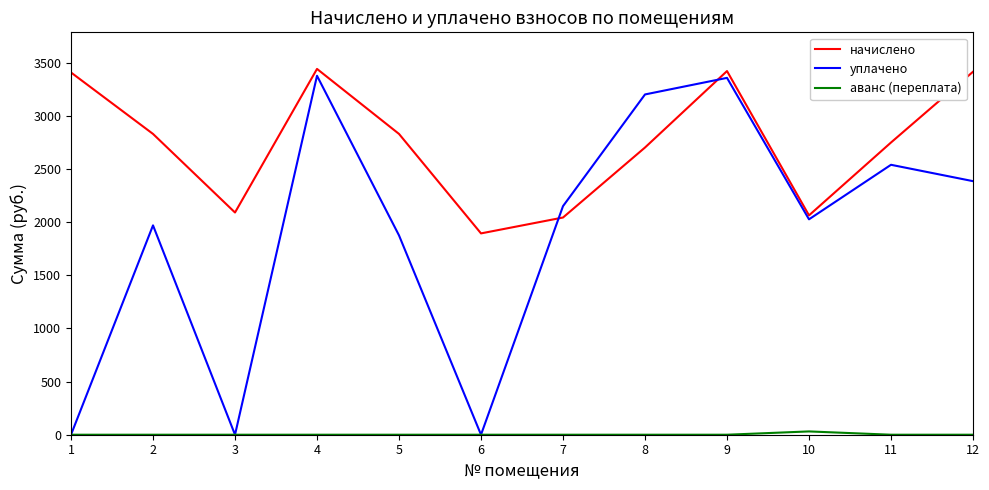

What is the maximum value for уплачено?

3377.6